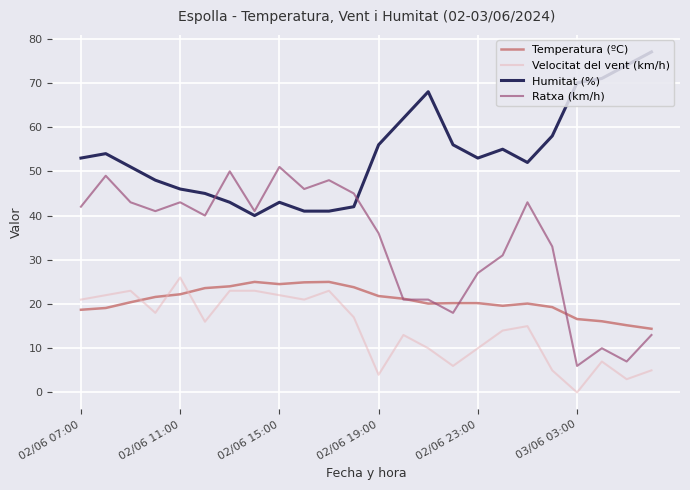

Which series has the largest total across all categories?

Humitat (%)